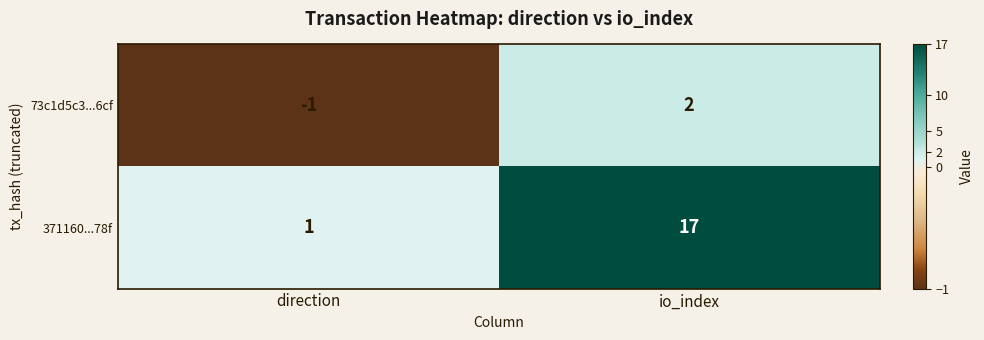

At io_index, list the series in order from smallest to largest.

73c1d5c3...6cf, 371160...78f